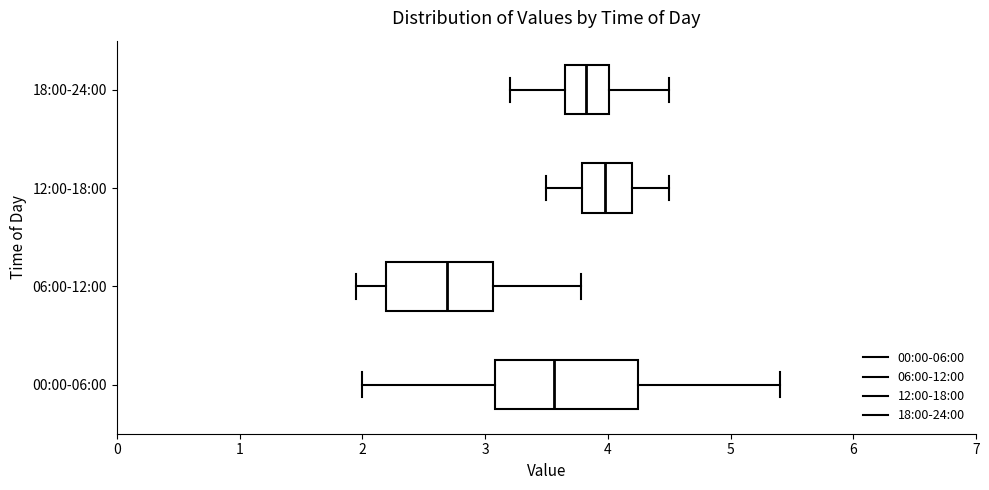

Which box is the widest, from its left edge to its right edge?

00:00-06:00